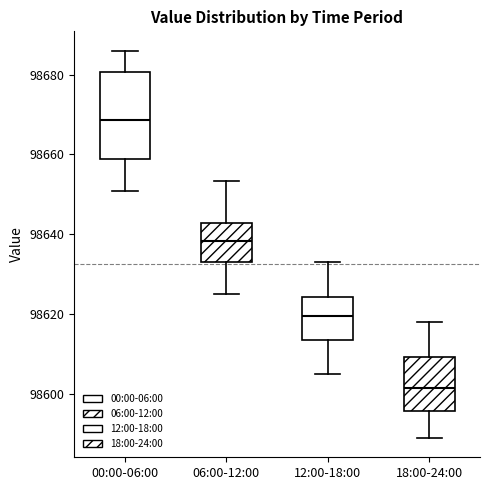

Which box has the highest median line?

00:00-06:00